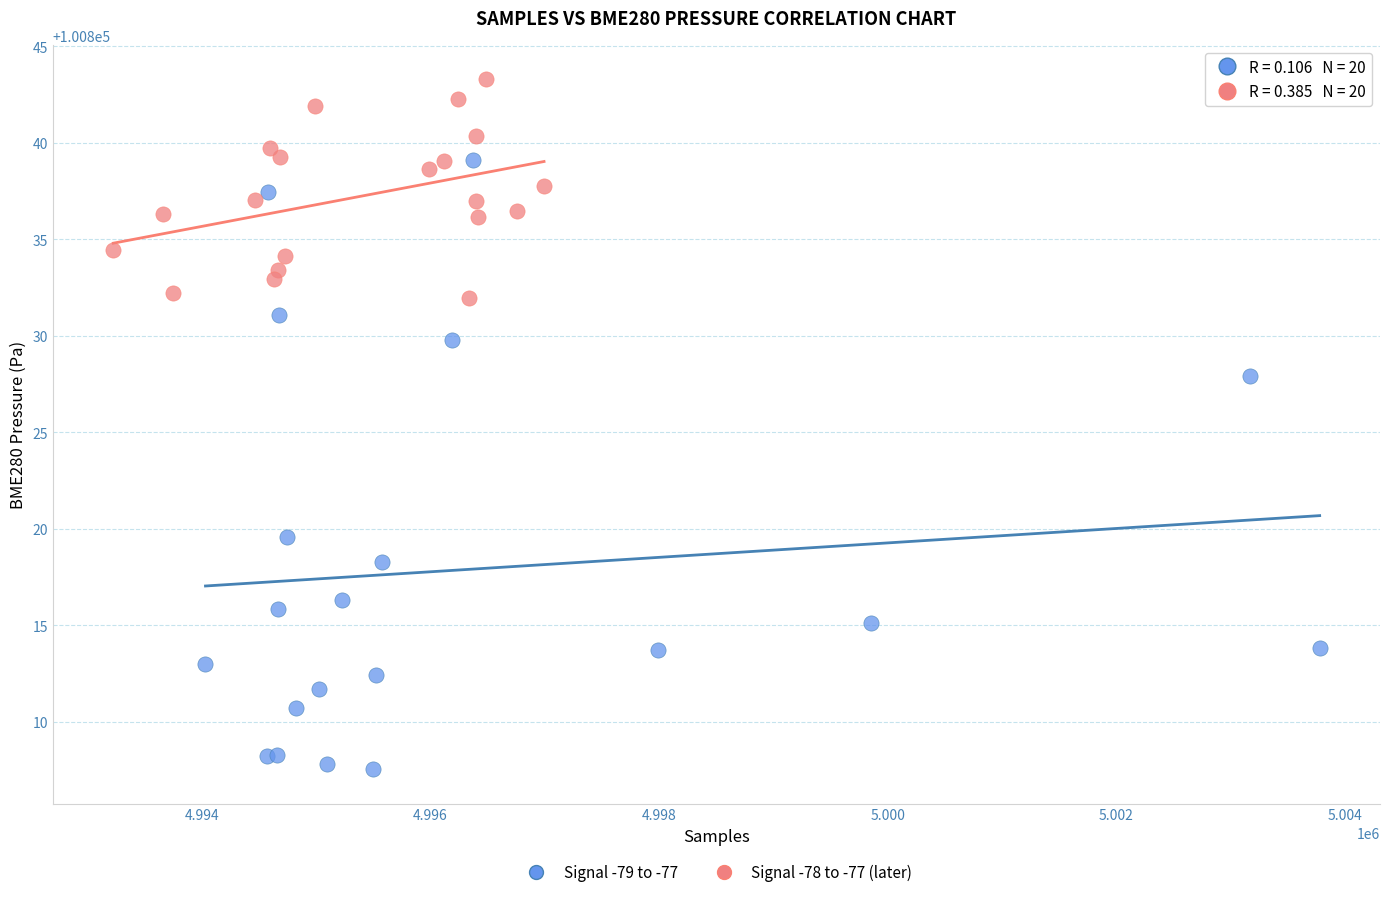

Which series has the largest Y range (max minus min)?

Signal -79 to -77